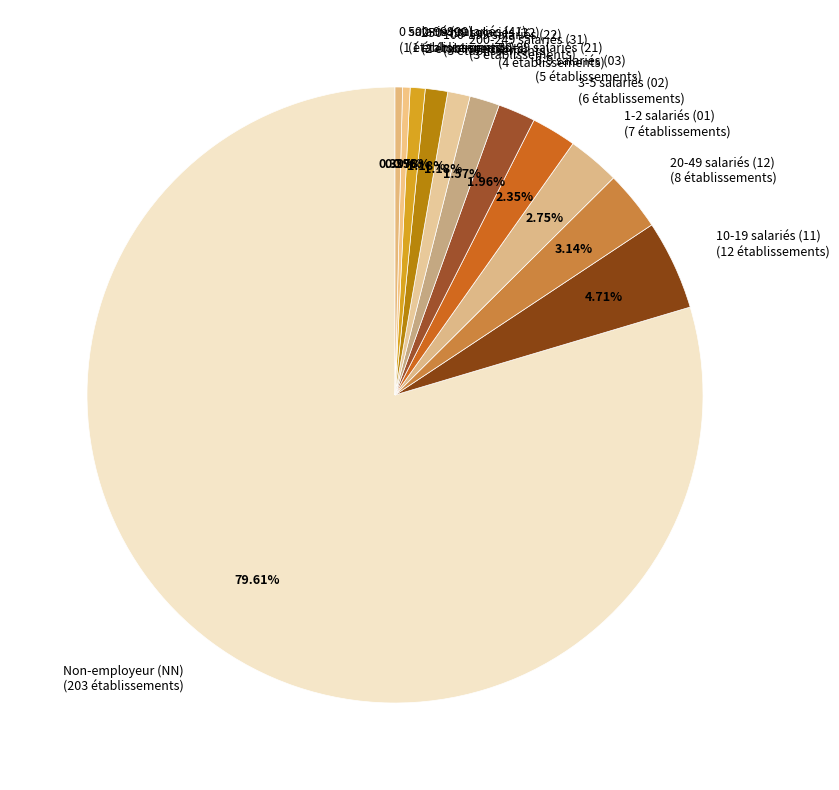

Do 0 salarié (00) and 6-9 salariés (03) together represent more than half of the pie?

No